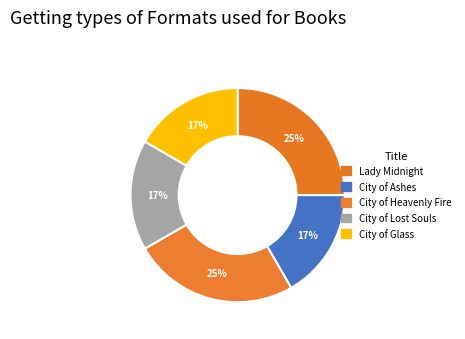

Which slice is the largest?

Lady Midnight